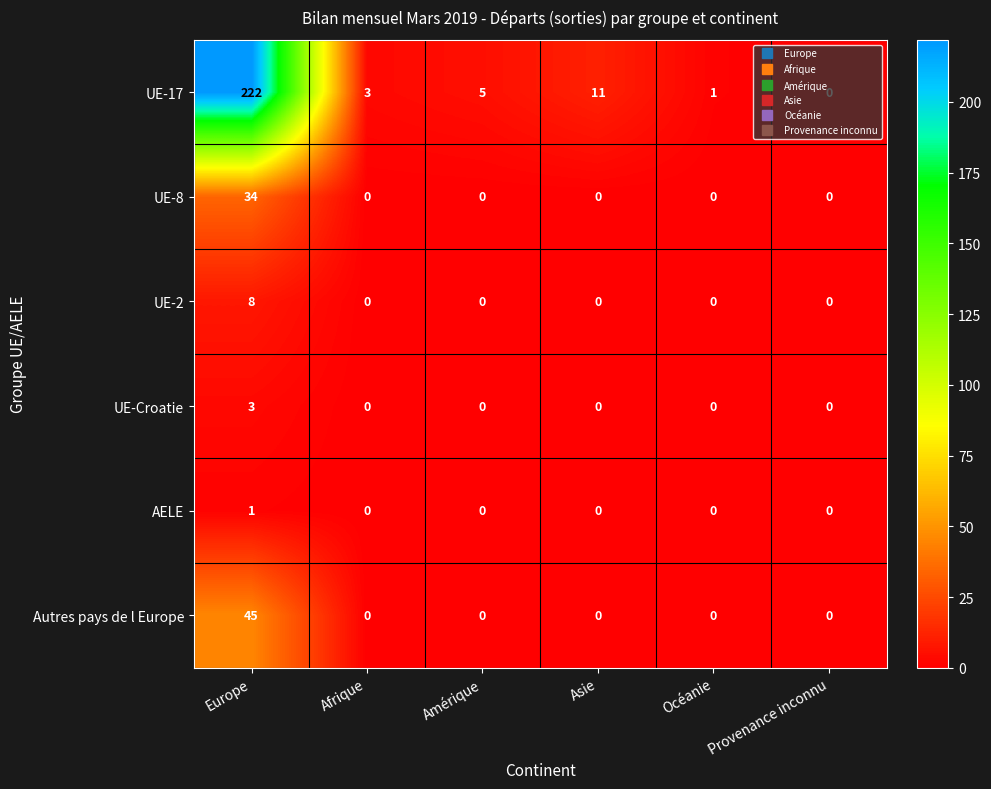

Is it true that AELE equals 2 at Europe?

False